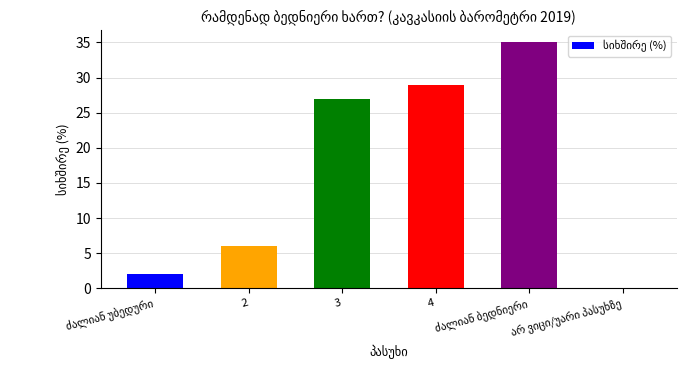

What is the sum of all values?

99